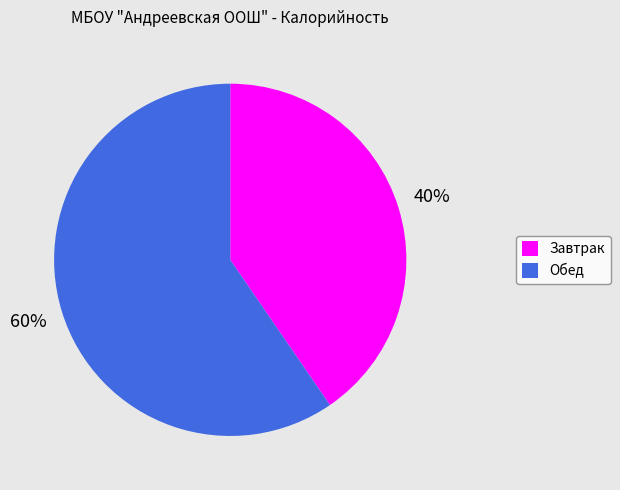

To the nearest percent, what portion does Завтрак represent?

40%